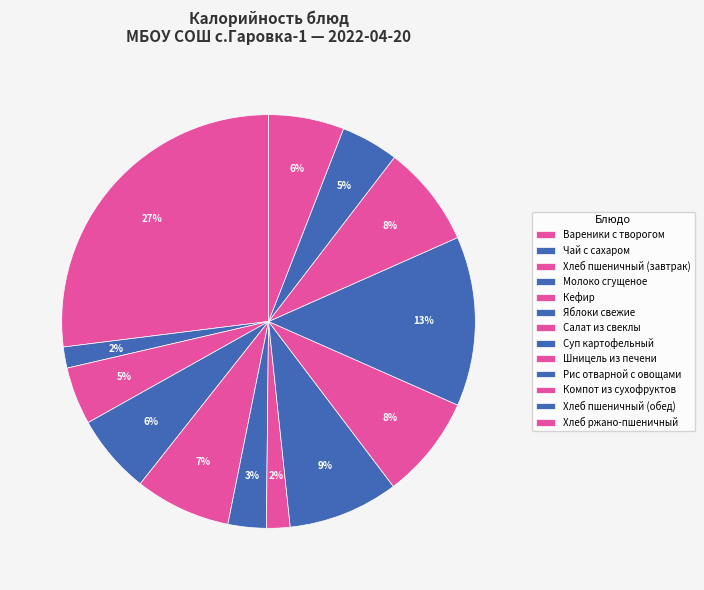

Between Яблоки свежие and Молоко сгущеное, which is larger?

Молоко сгущеное